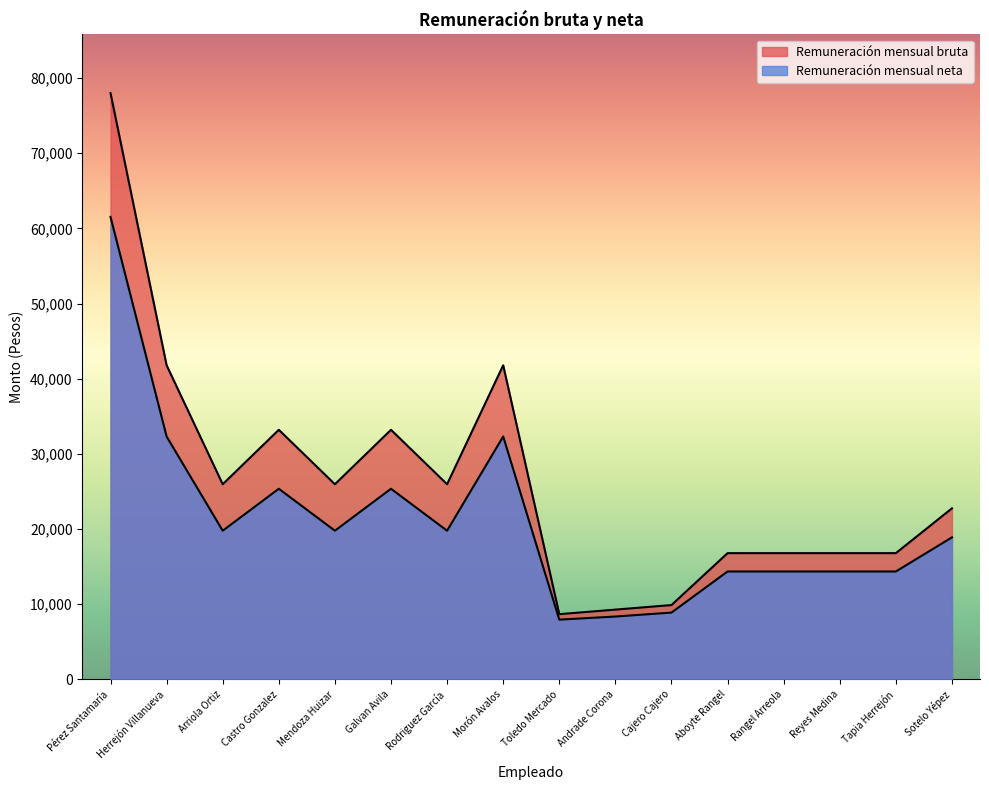

What is the approximate value of Remuneración mensual neta at Morón Avalos?

32313.5